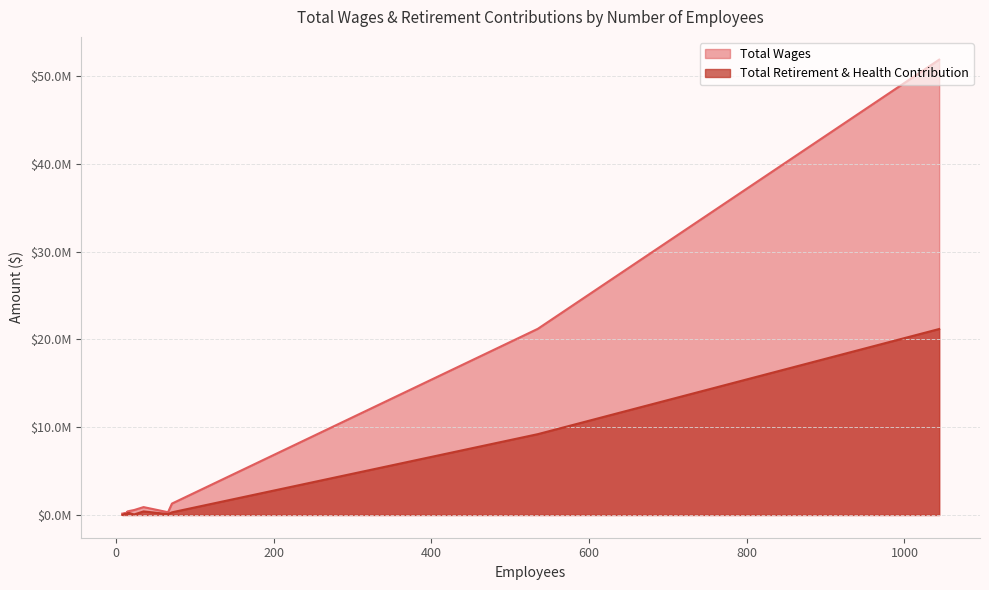

What is the total value across all series at 12?

305343.0